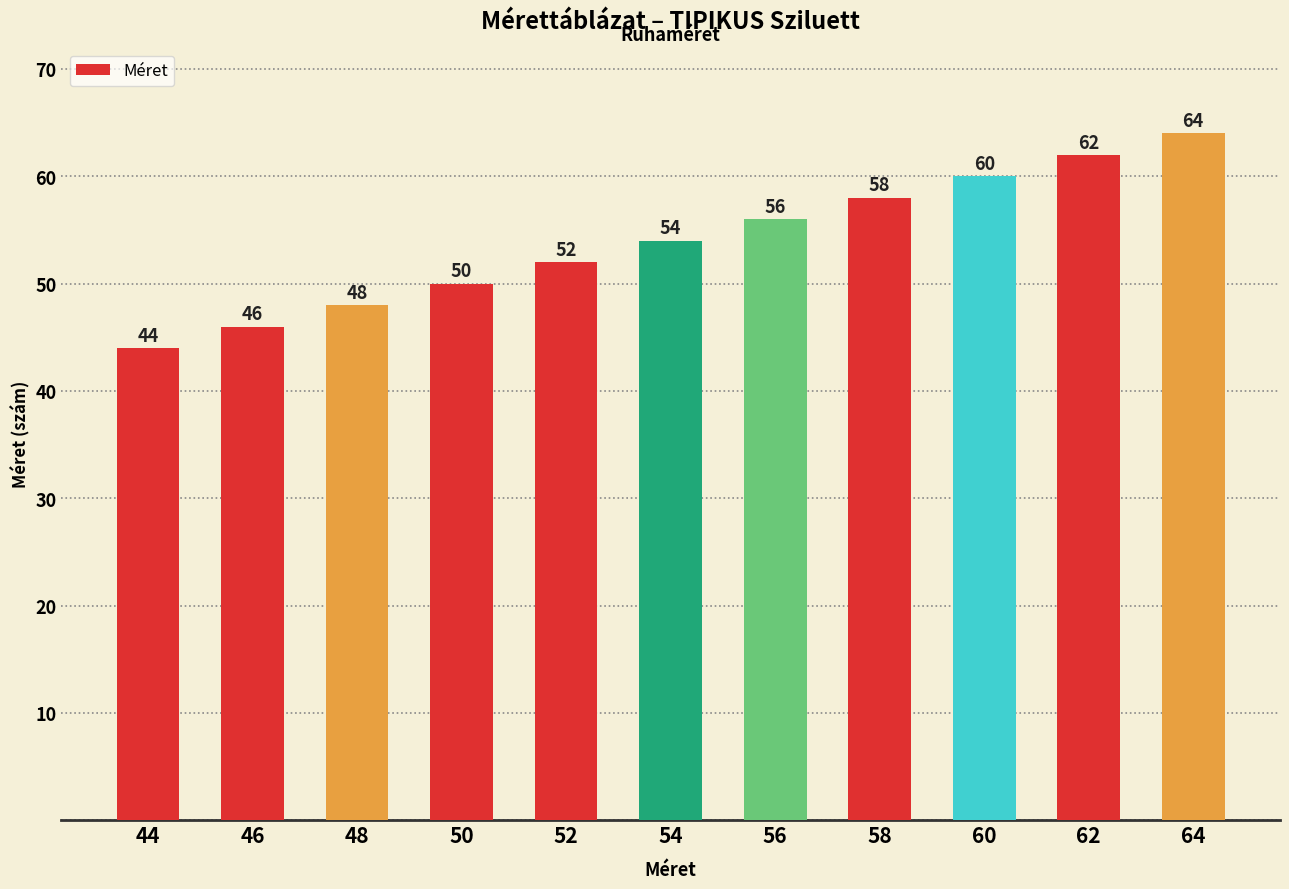

Rank the categories by value from highest to lowest.

64, 62, 60, 58, 56, 54, 52, 50, 48, 46, 44